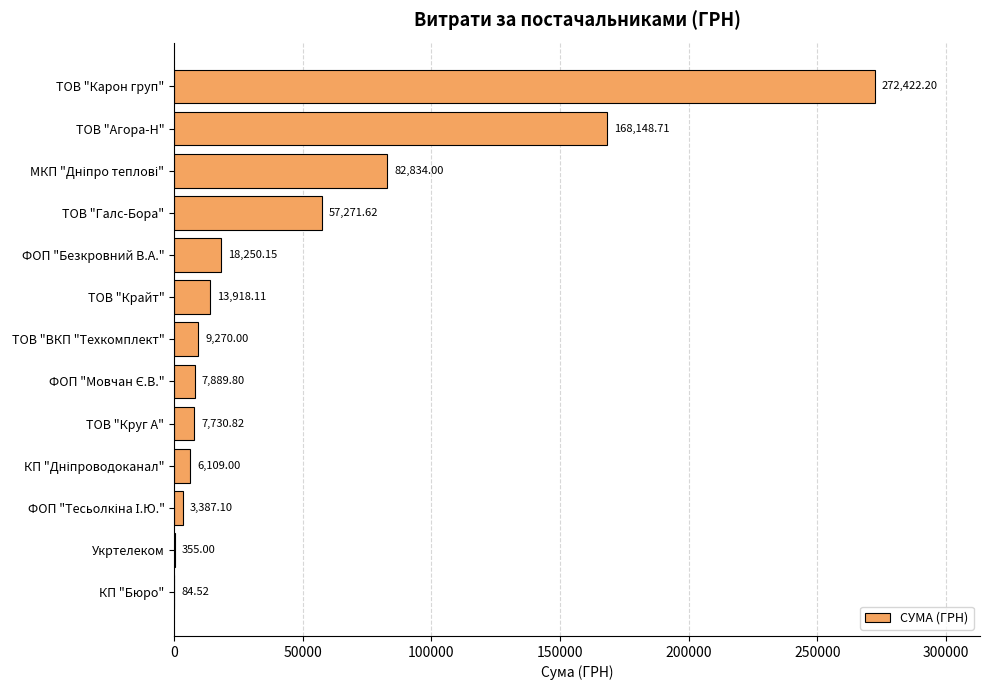

Are the bars horizontal?

Yes